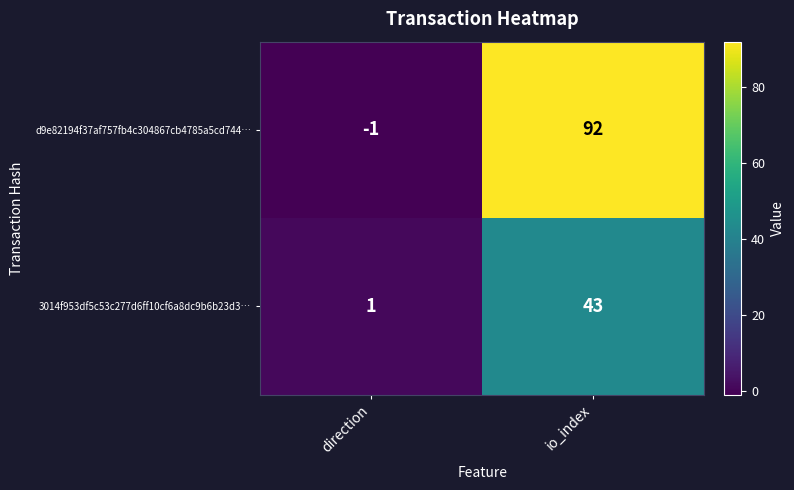

Rank the series at io_index from highest to lowest value.

d9e82194f37af757fb4c304867cb4785a5cd744…, 3014f953df5c53c277d6ff10cf6a8dc9b6b23d3…